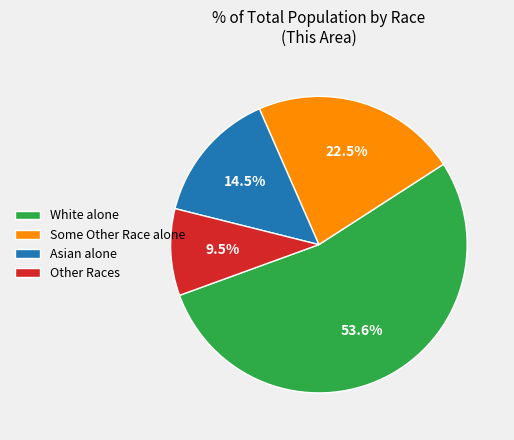

To the nearest percent, what portion does White alone represent?

54%